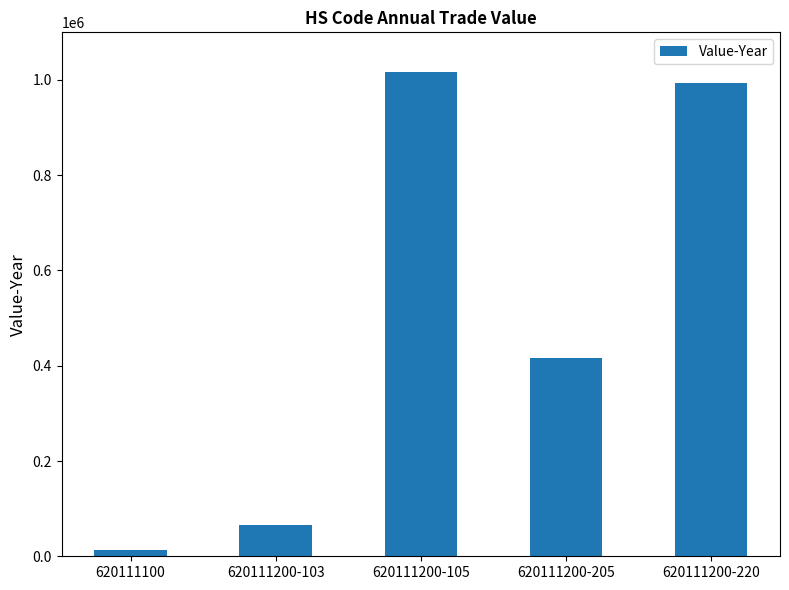

Is it true that the value at 620111100 is 13236?

True